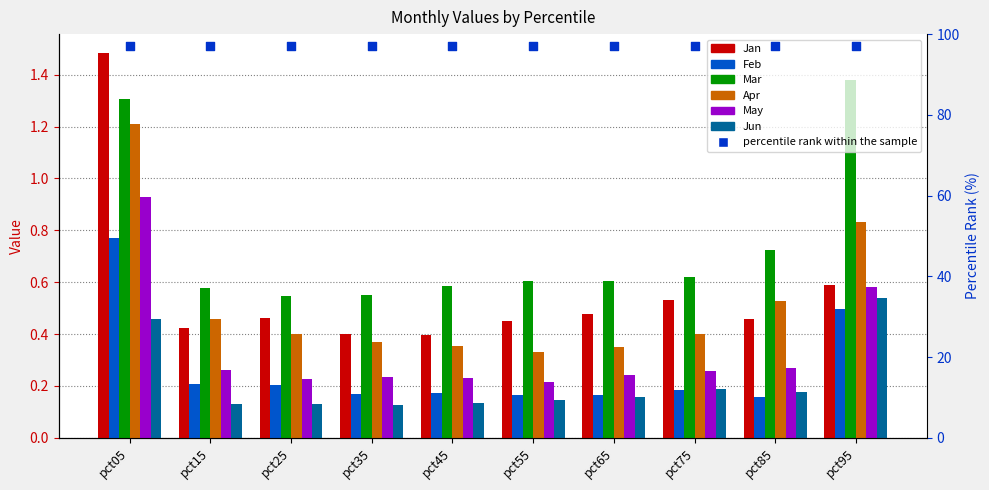

Which series has the widest spread of Y values?

Jan